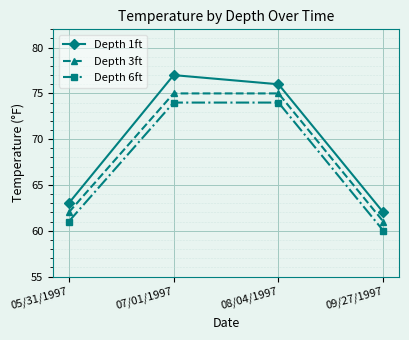

What position from the left is 07/01/1997?

2